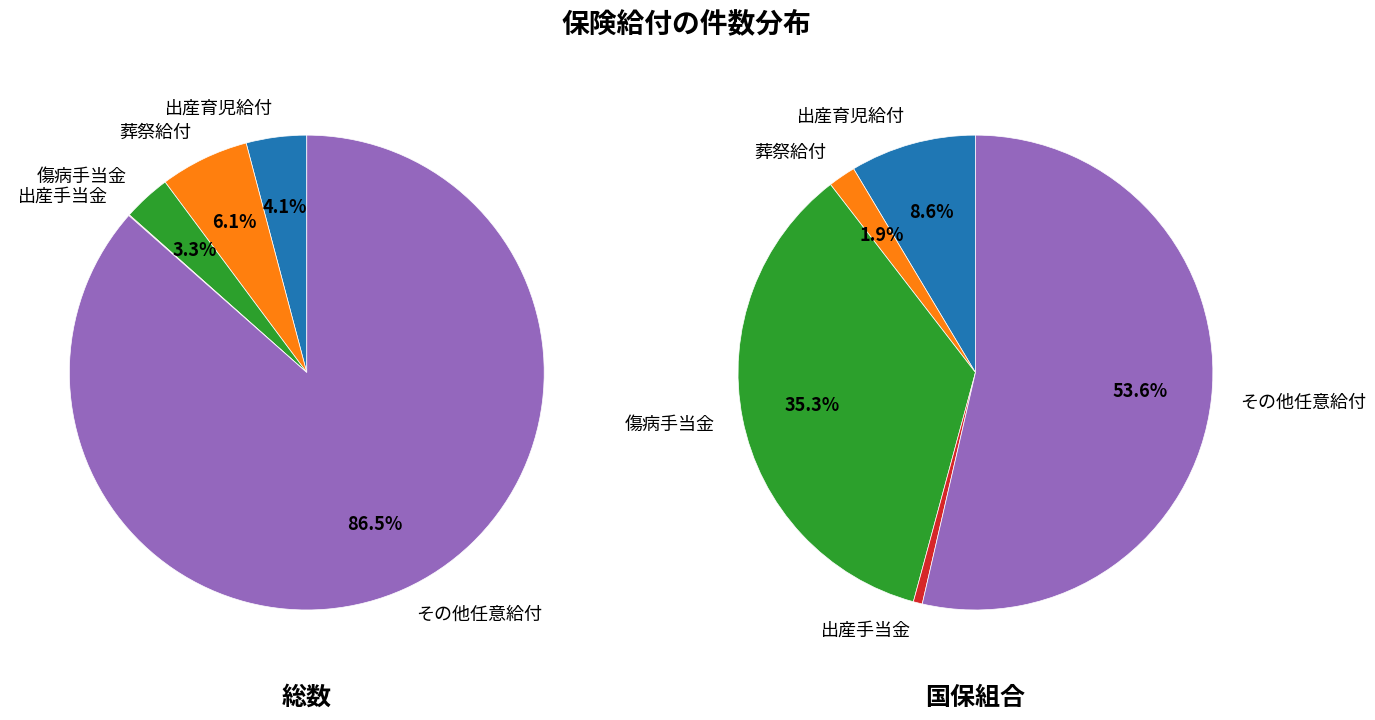

Is there a majority slice in this chart?

Yes